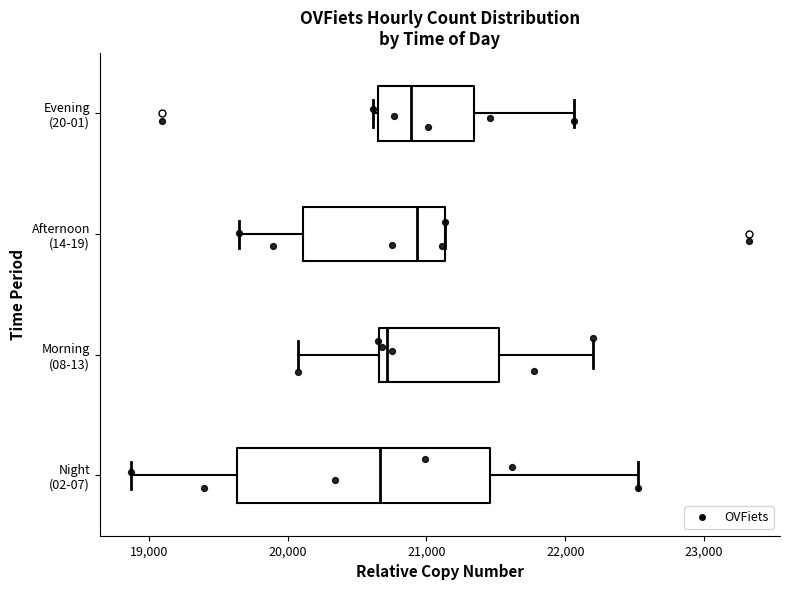

Where is the right edge of the box for Morning (08-13) on the x-axis? The values are not printed on the chart, so give them approximately, as read against the axis.

21500